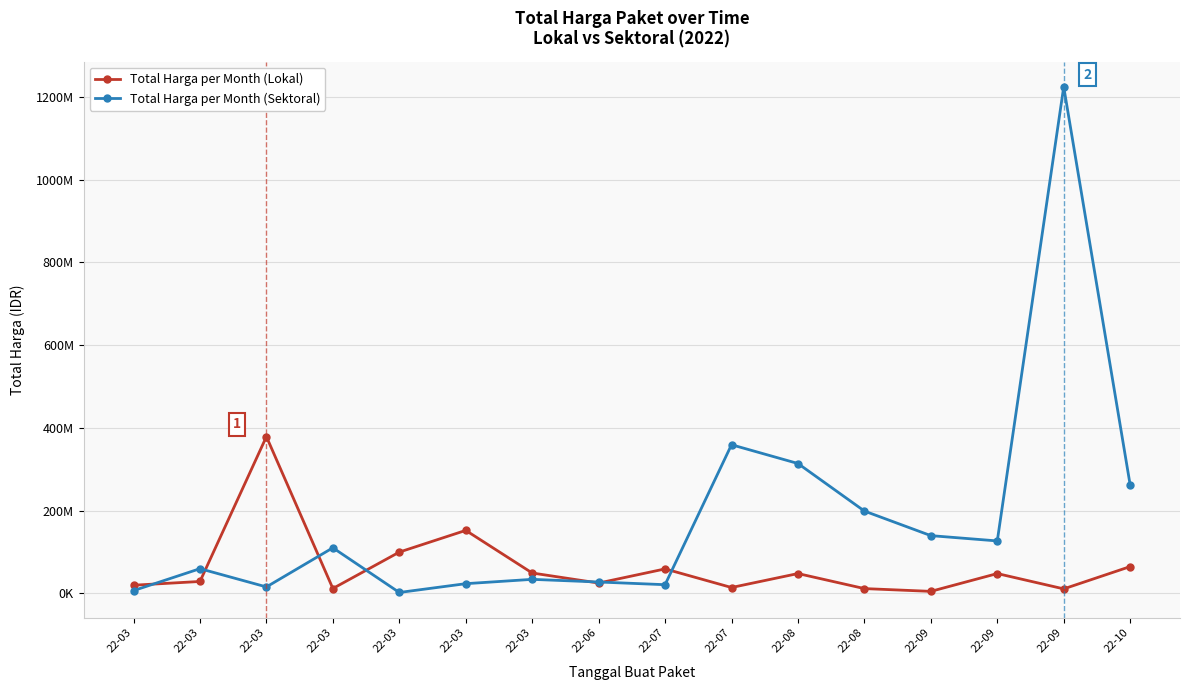

What are all the series names shown in the legend?

Total Harga per Month (Lokal), Total Harga per Month (Sektoral)